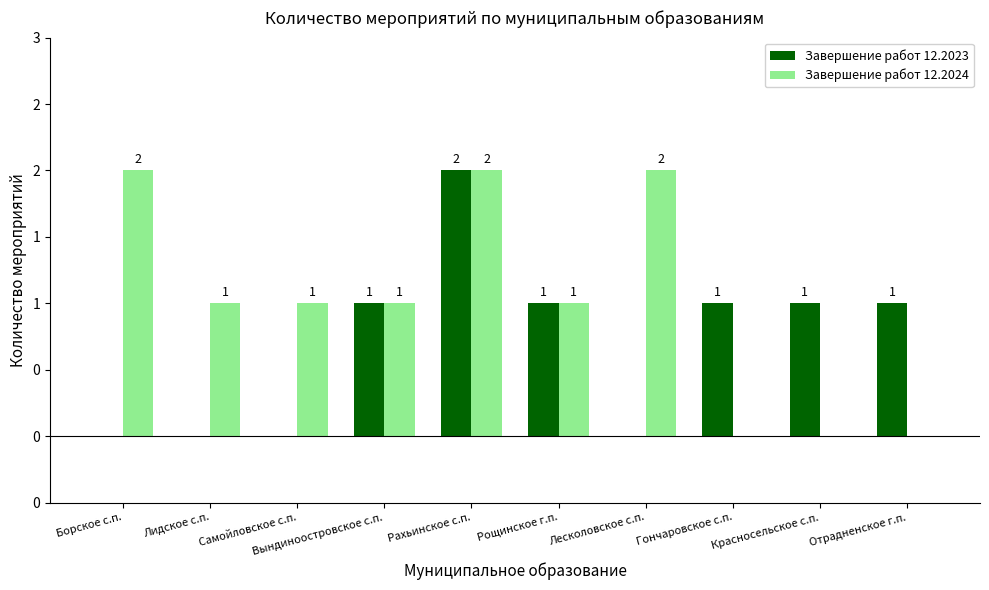

Are the bars grouped side by side (vs. stacked)?

Yes